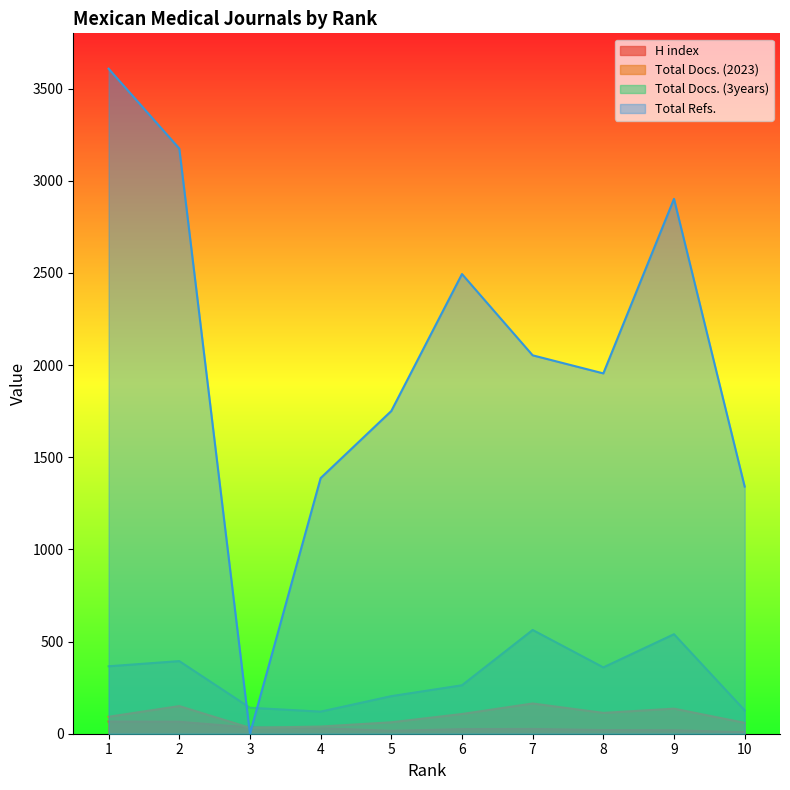

In Total Docs. (3years), how many points are lower than both neighbors (excluding endpoints)?

2